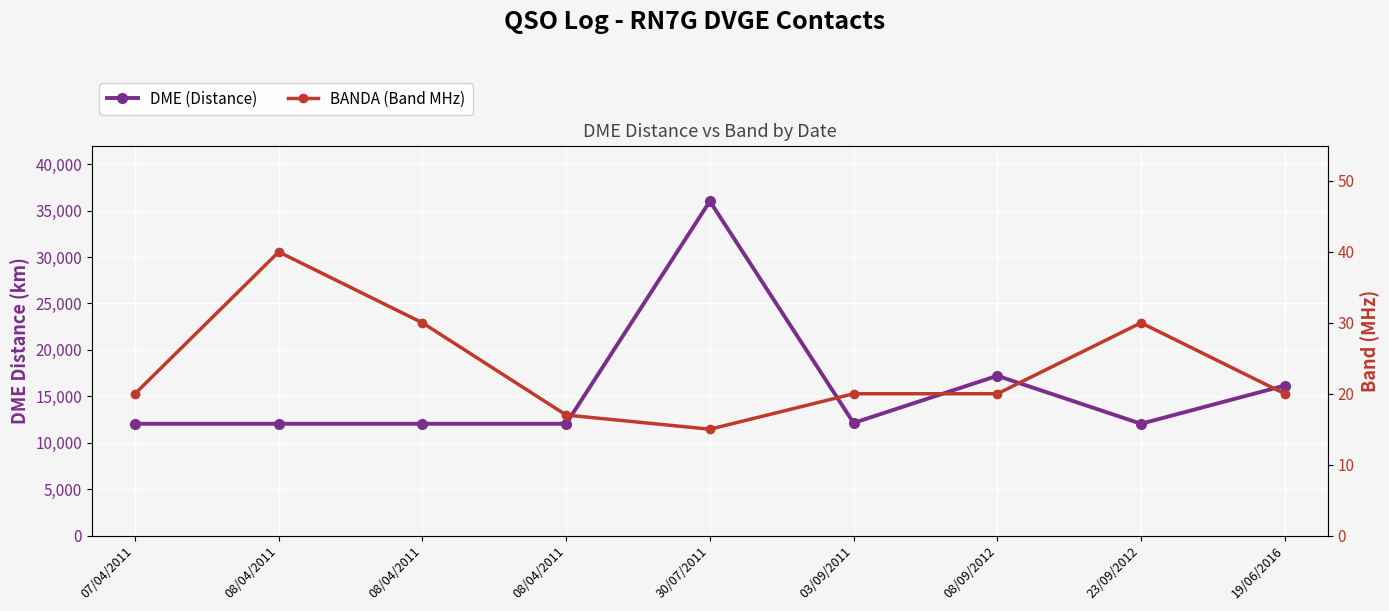

True or false: DME (Distance) and BANDA (Band MHz) cross at least once.

False